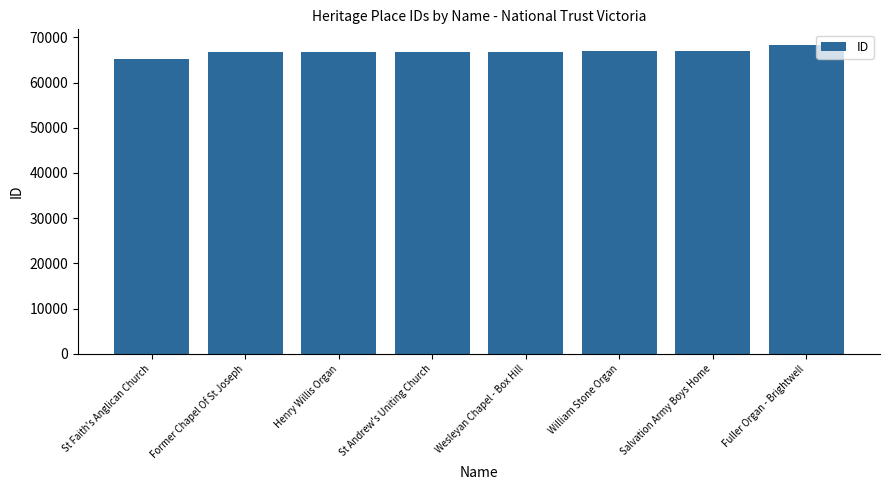

What is the minimum value shown in the chart?

65290